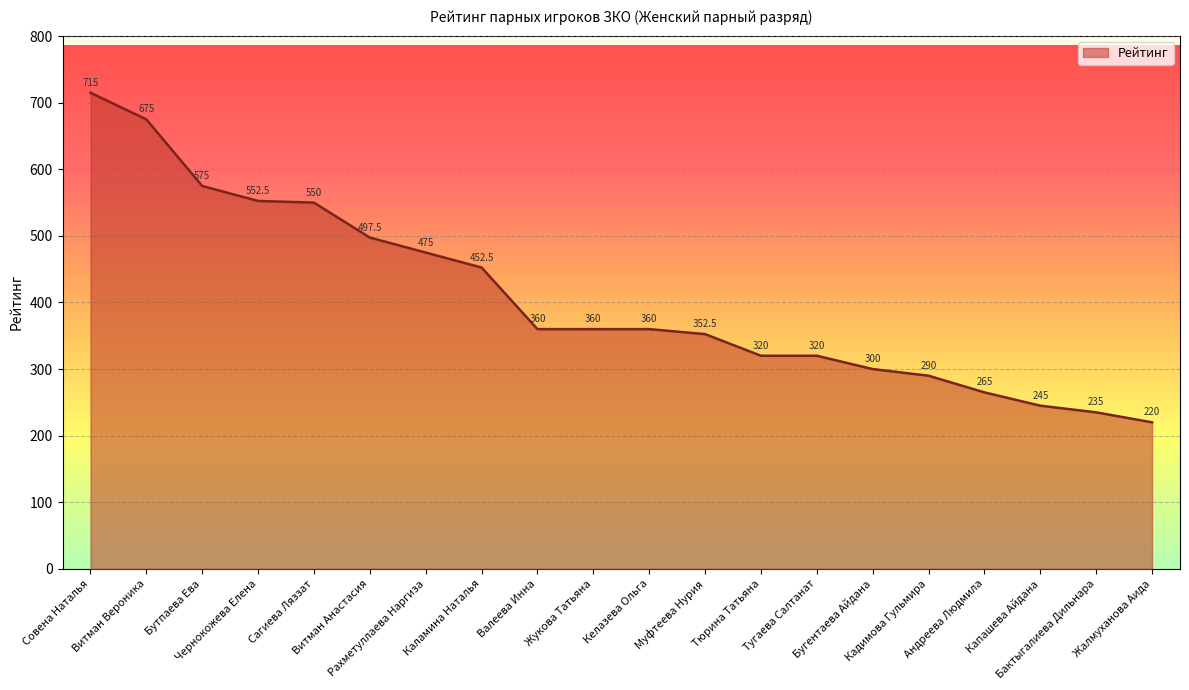

What position from the right is Бугентаева Айдана?

6